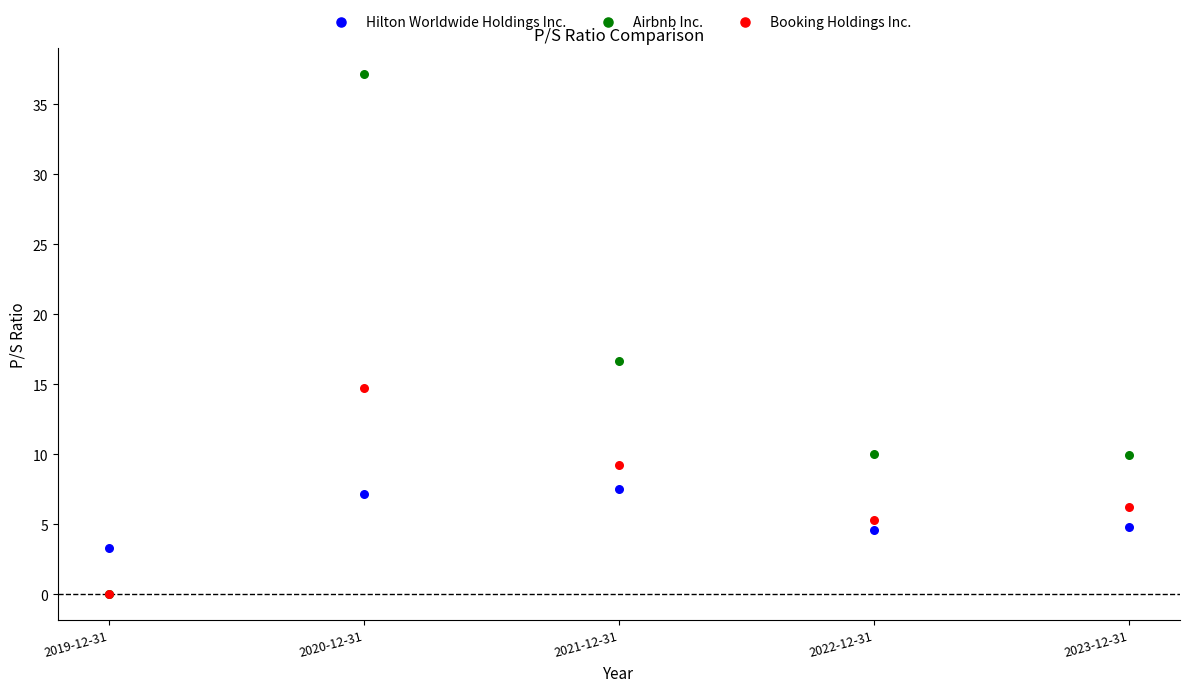

In the Airbnb Inc. series, what Y value is closest to 18?

16.6